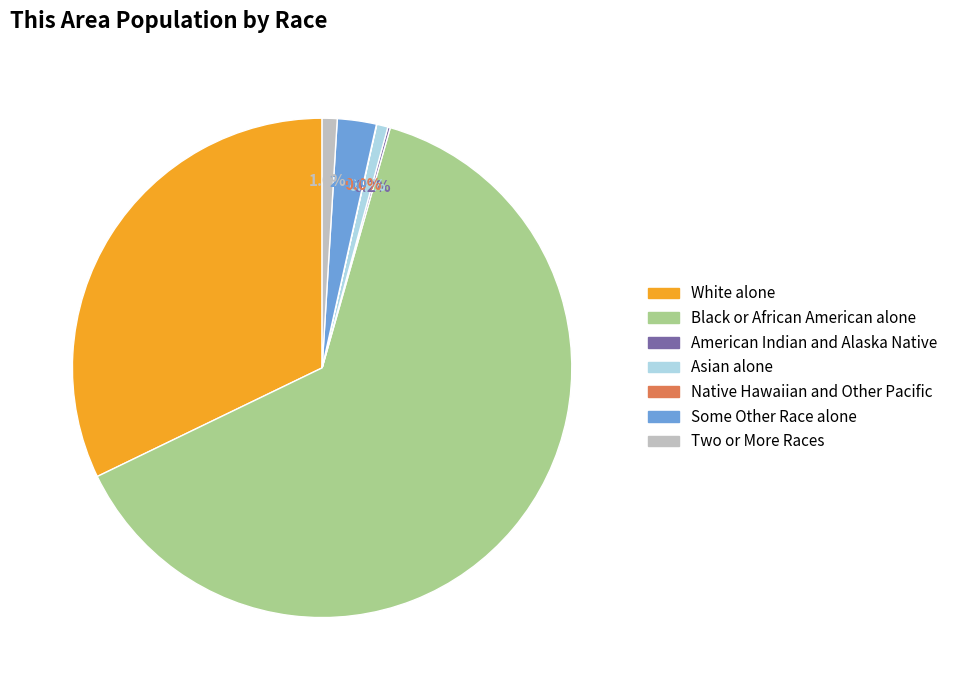

Which category accounts for the majority?

Black or African American alone